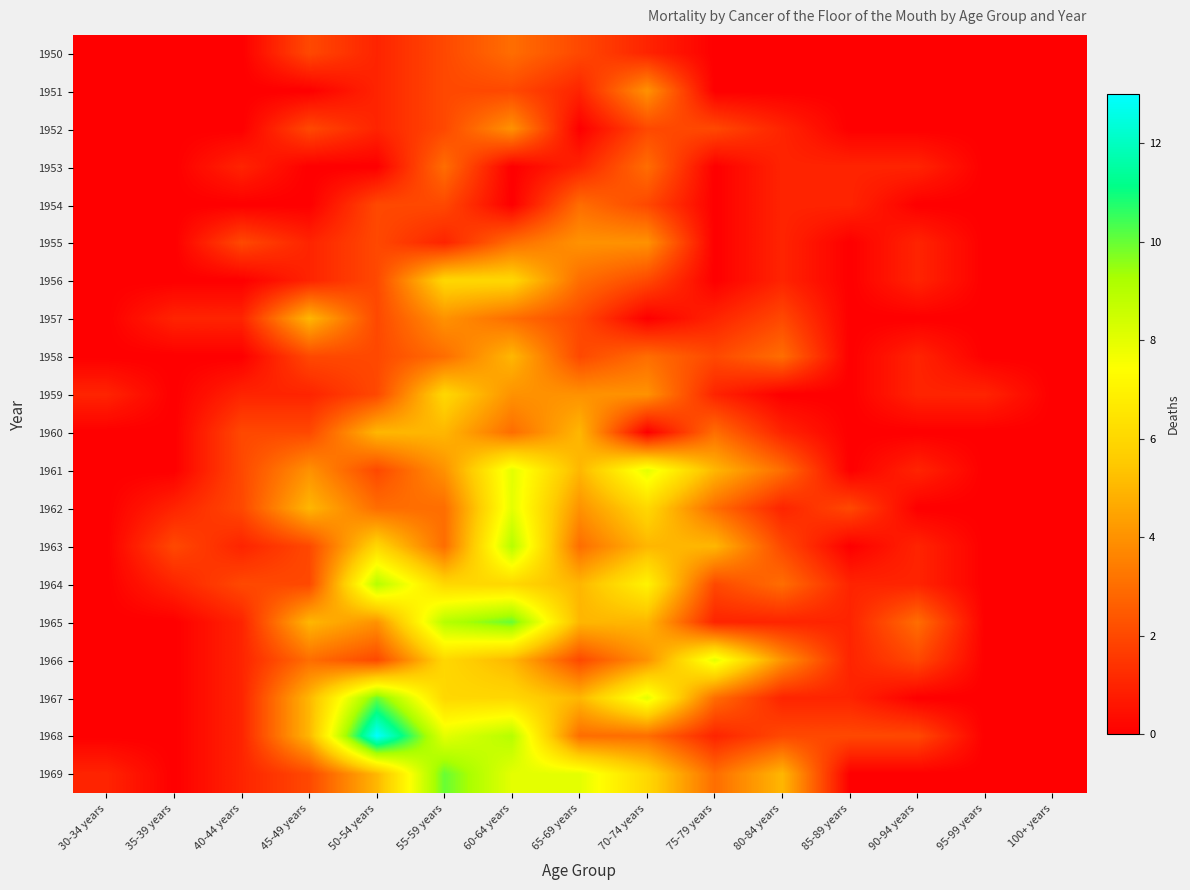

Between 70-74 years and 50-54 years, which is larger?

70-74 years